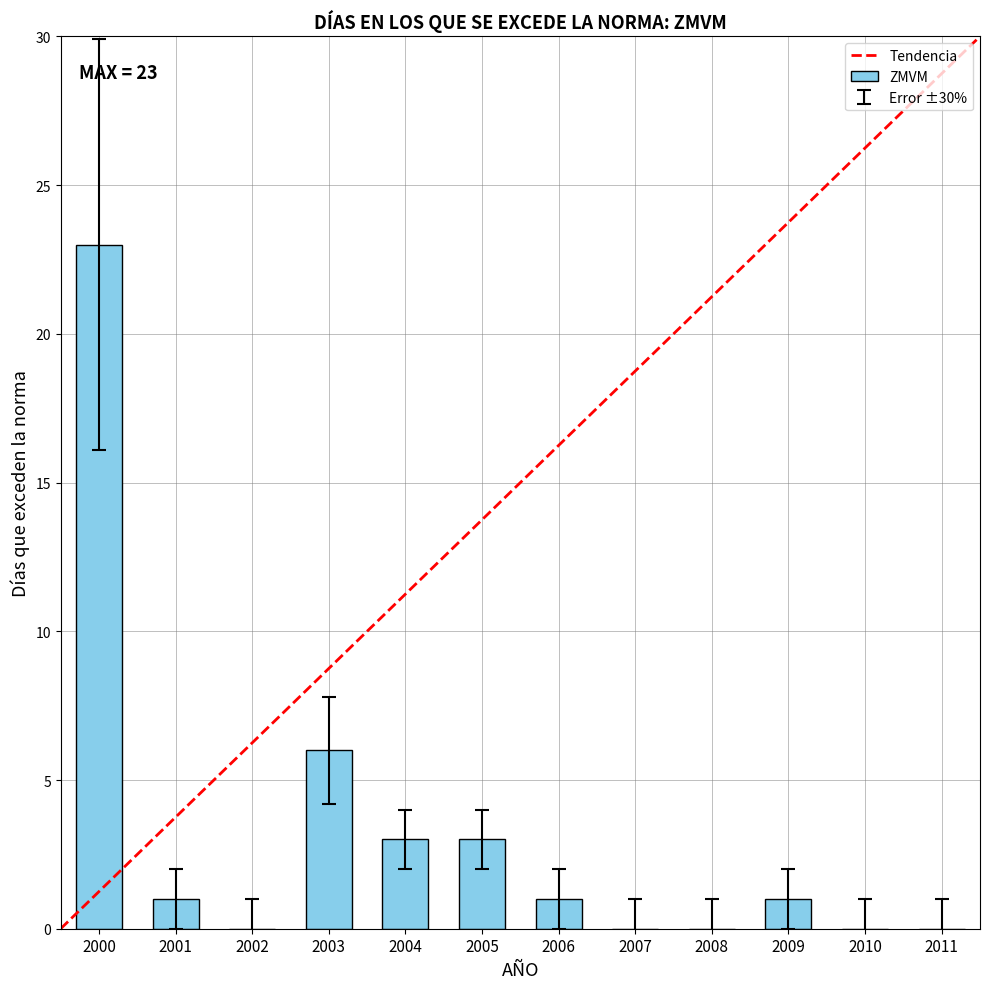

What is the maximum value shown in the chart?

23